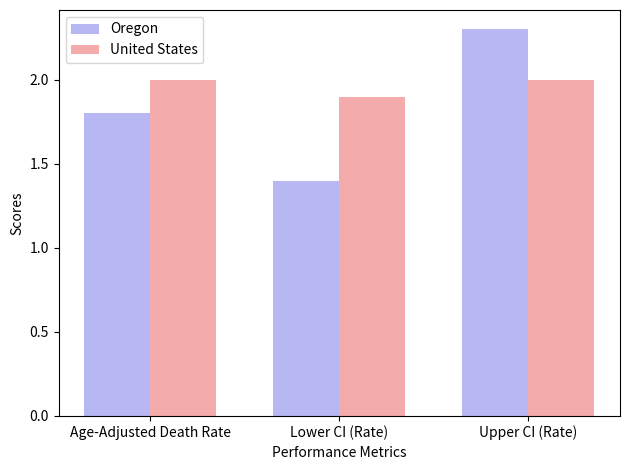

List the series in order of their overall mean, lowest first.

Oregon, United States